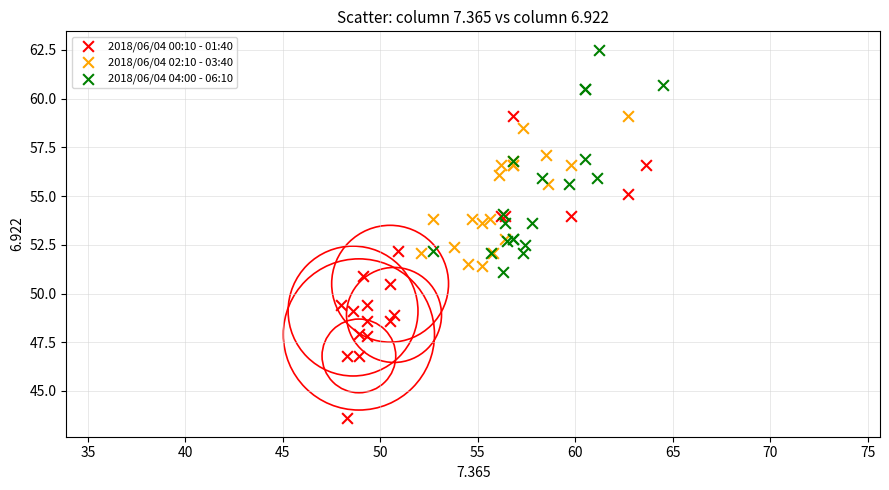

Which series has the widest spread of Y values?

2018/06/04 00:10 - 01:40